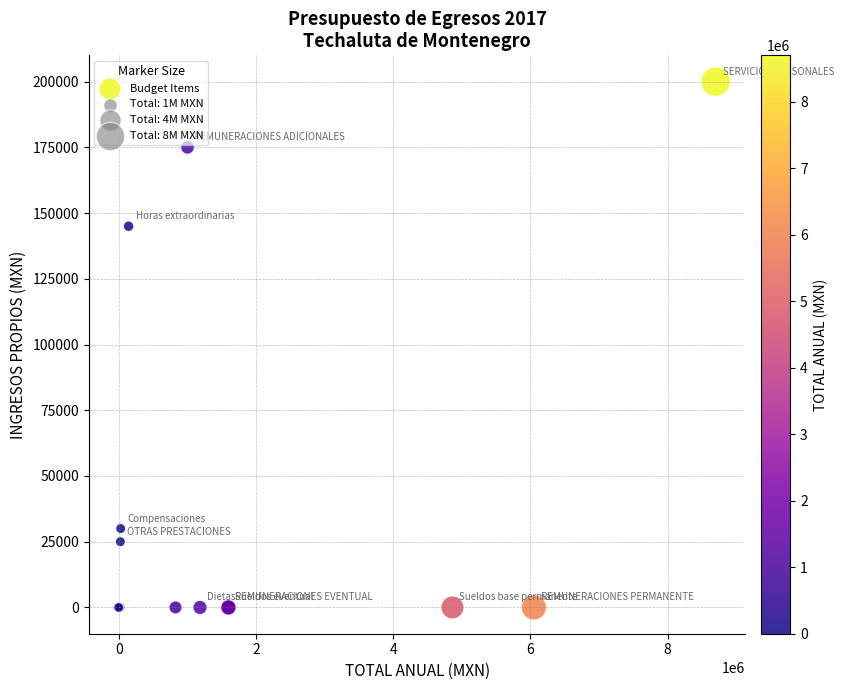

What Y value in the scatter plot is closest to 100000?

145000